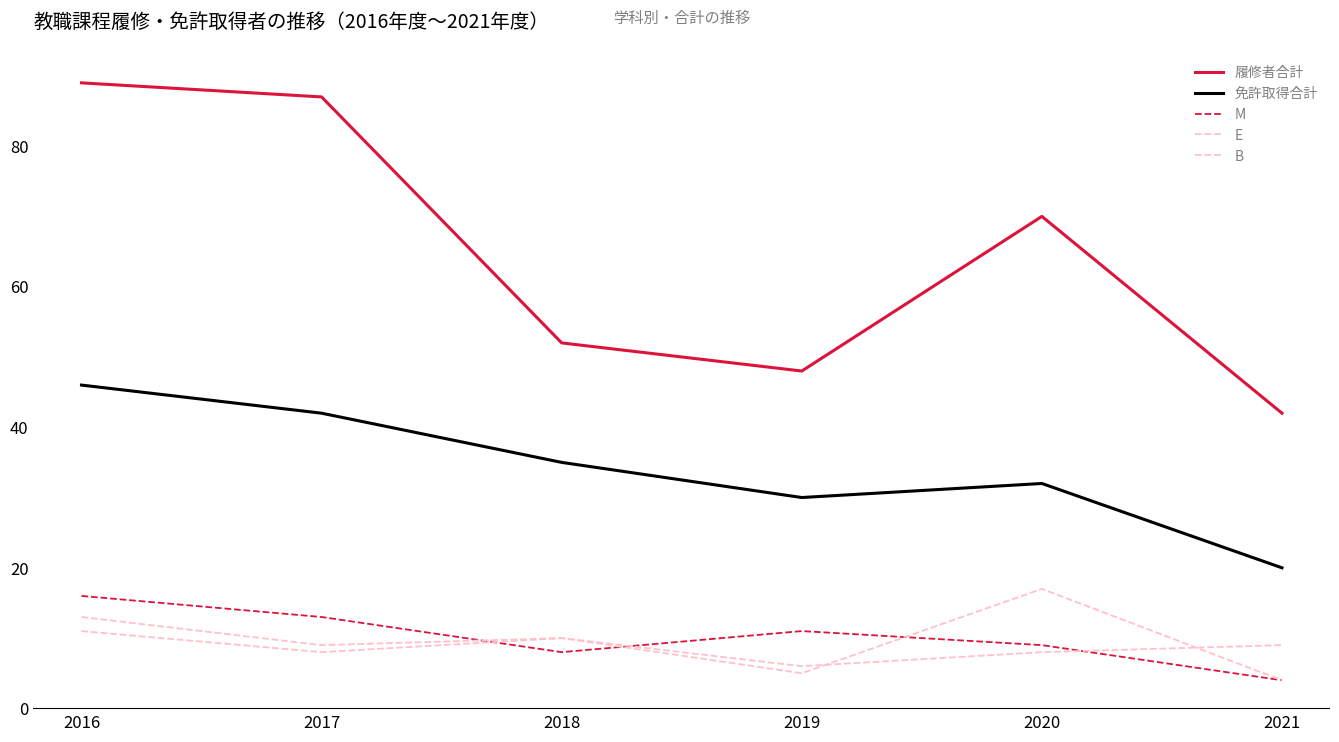

Is the value of 履修者合計 at 2017 greater than the value of M at 2020?

Yes